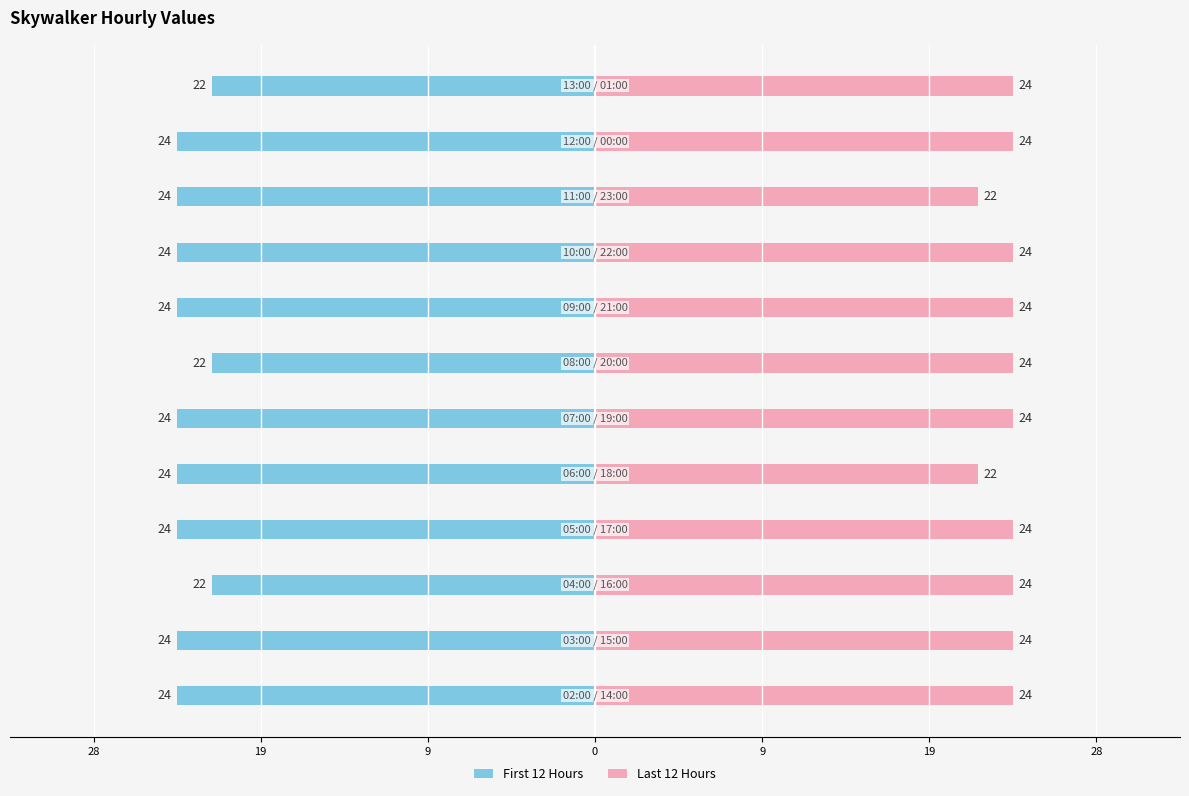

Does the chart contain stacked bars?

No